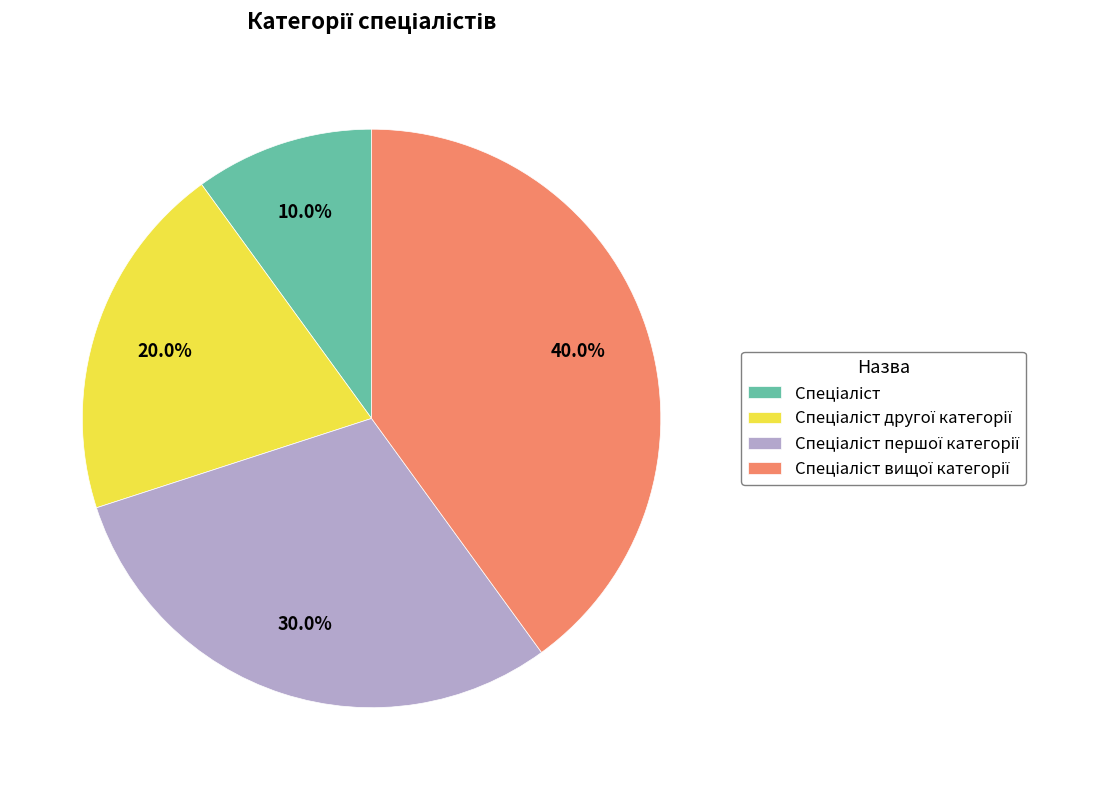

Is there any slice that represents more than half of the pie?

No